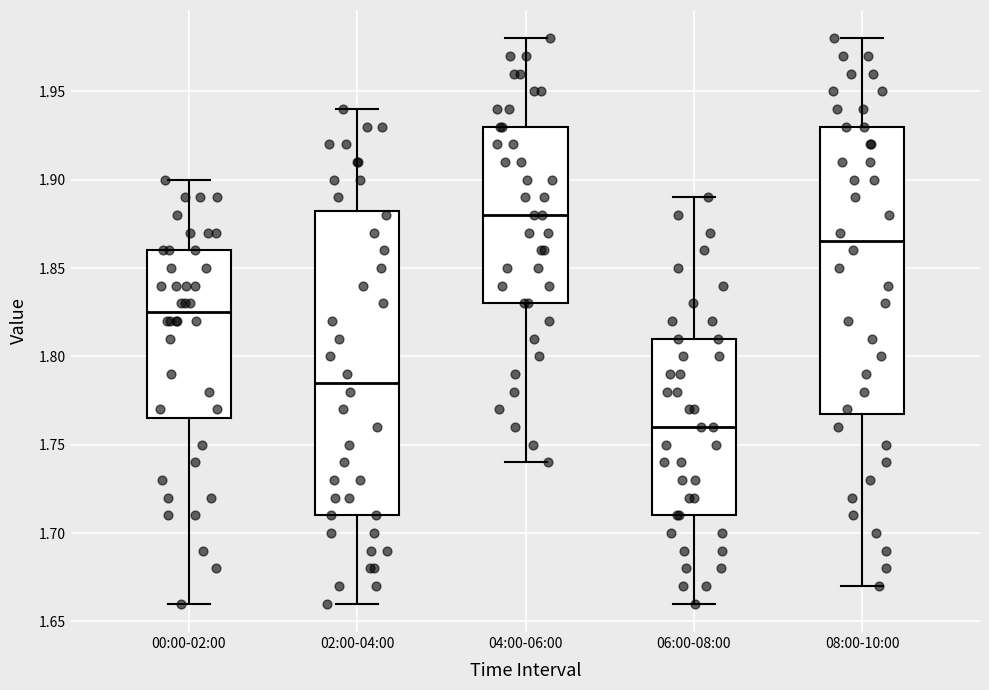

Where is the lower edge of the box for 02:00-04:00 on the y-axis? The values are not printed on the chart, so give them approximately, as read against the axis.

1.710